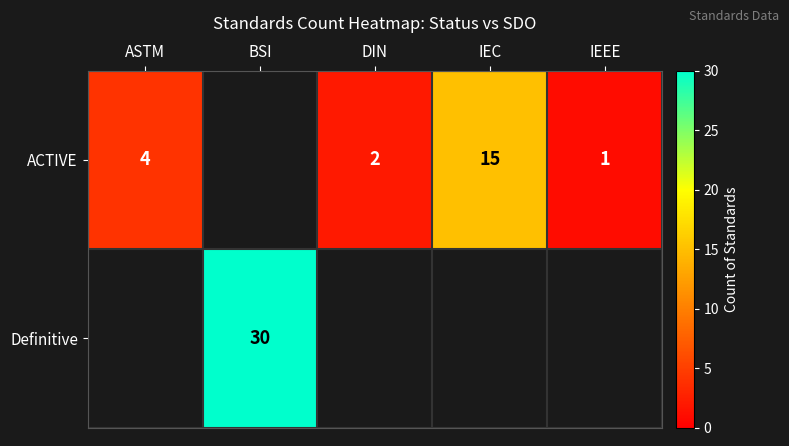

Is the value of ACTIVE at ASTM greater than the value of Definitive at BSI?

No